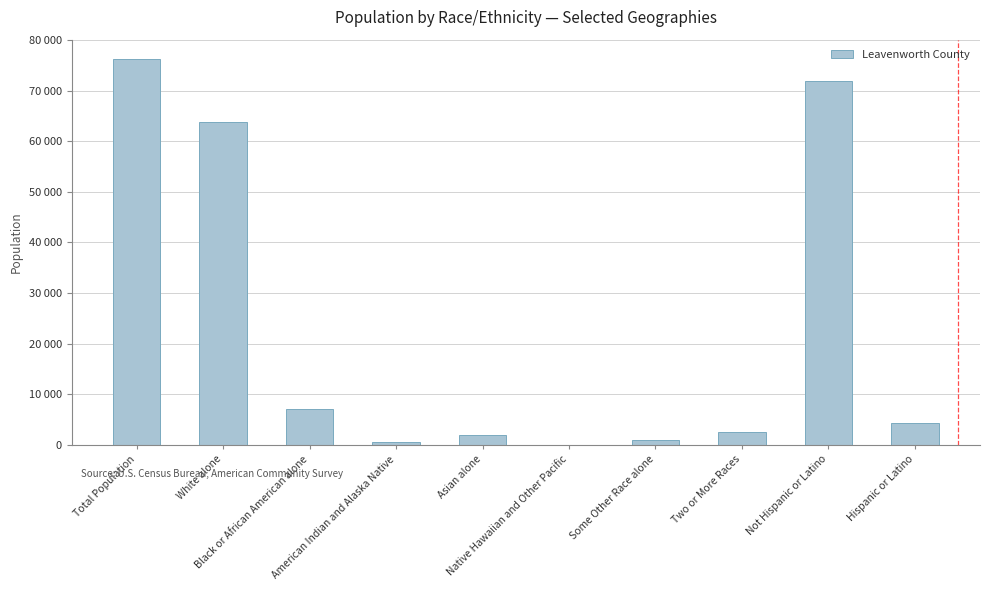

What is the smallest value displayed?

101